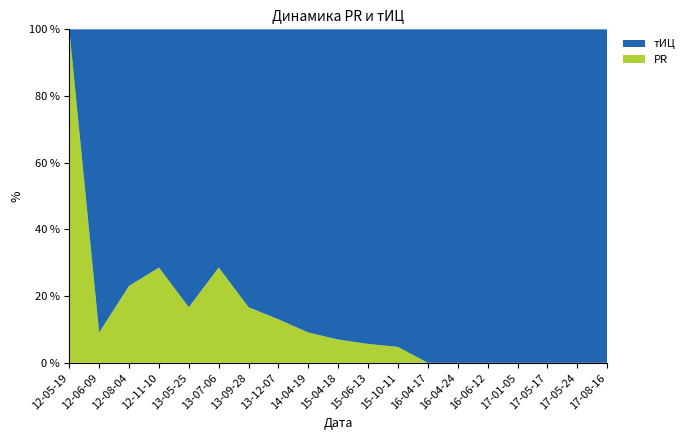

What is the total value across all series at 13-12-07?

100.0